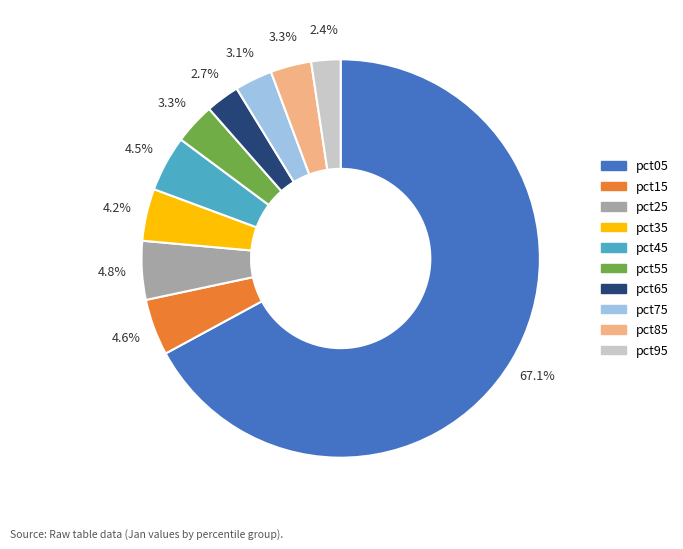

Does pct05 represent more than half of the total?

Yes